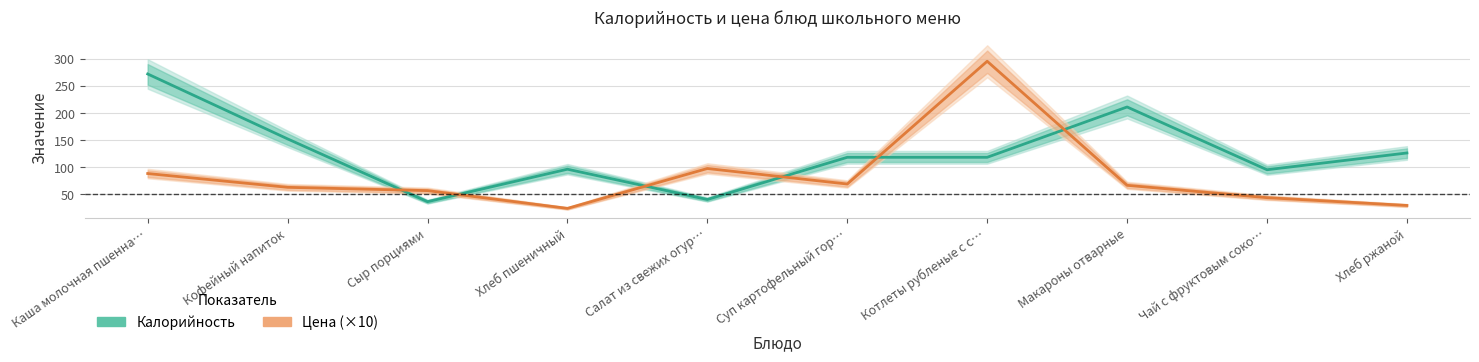

The Калорийность series shows 108.7 at Макароны отварные. True or false?

False